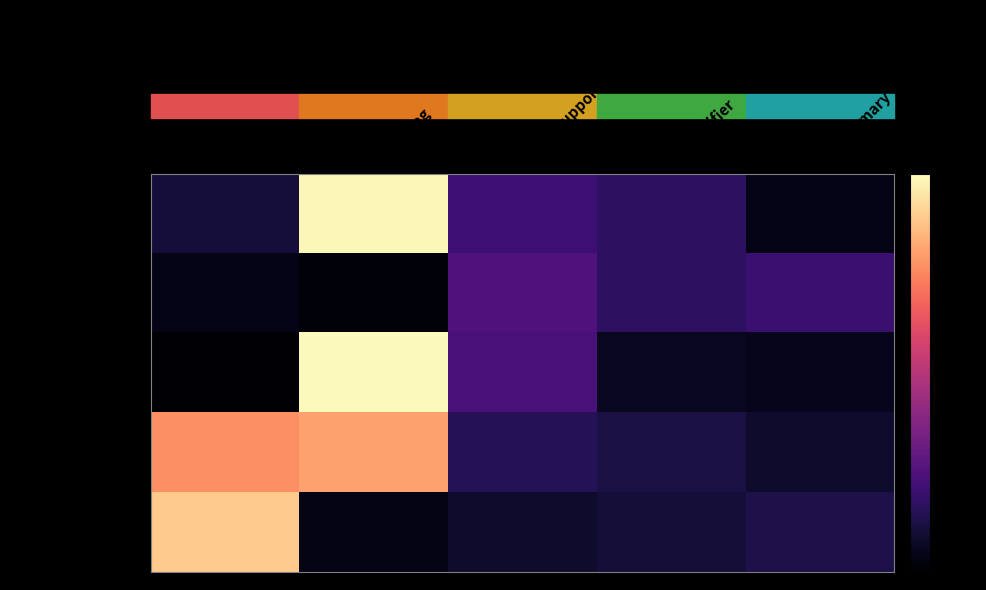

At which category does the chart reach its peak across all series?

Max_flag